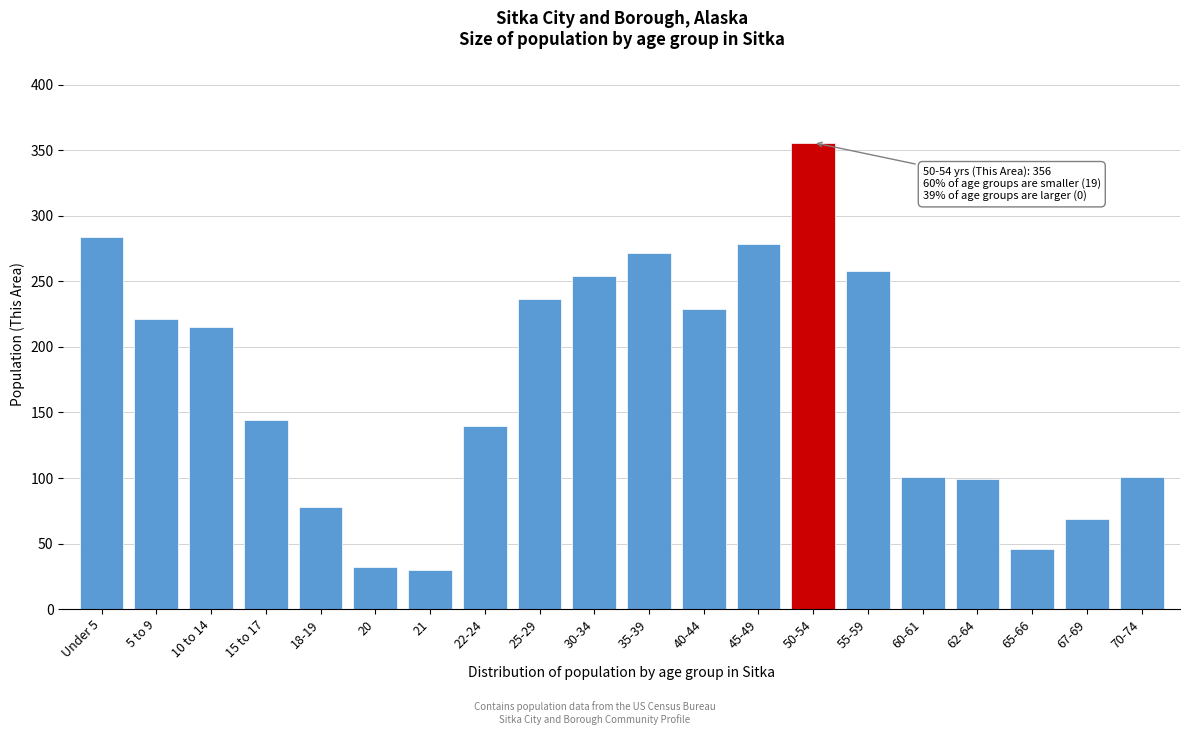

Reading left to right, list all the values displayed in this chart.

284	221	215	144	78	32	30	140	237	254	272	229	279	356	258	101	99	46	69	101